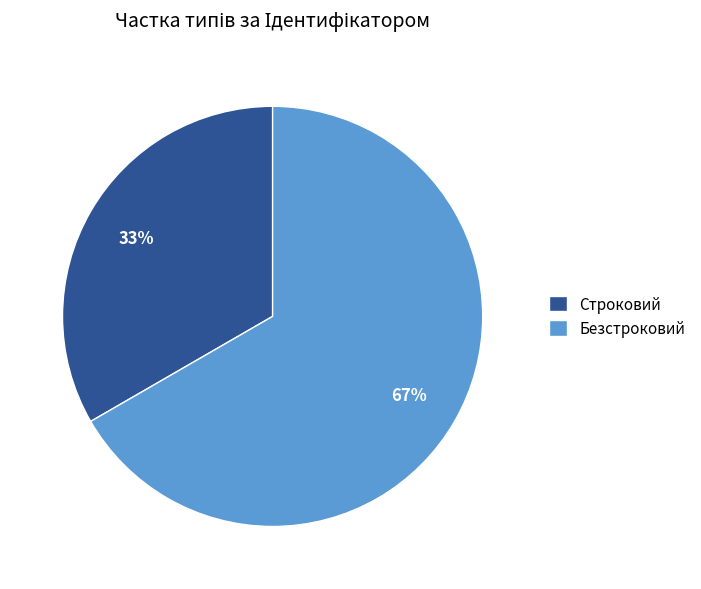

How many slices are in this pie chart?

2